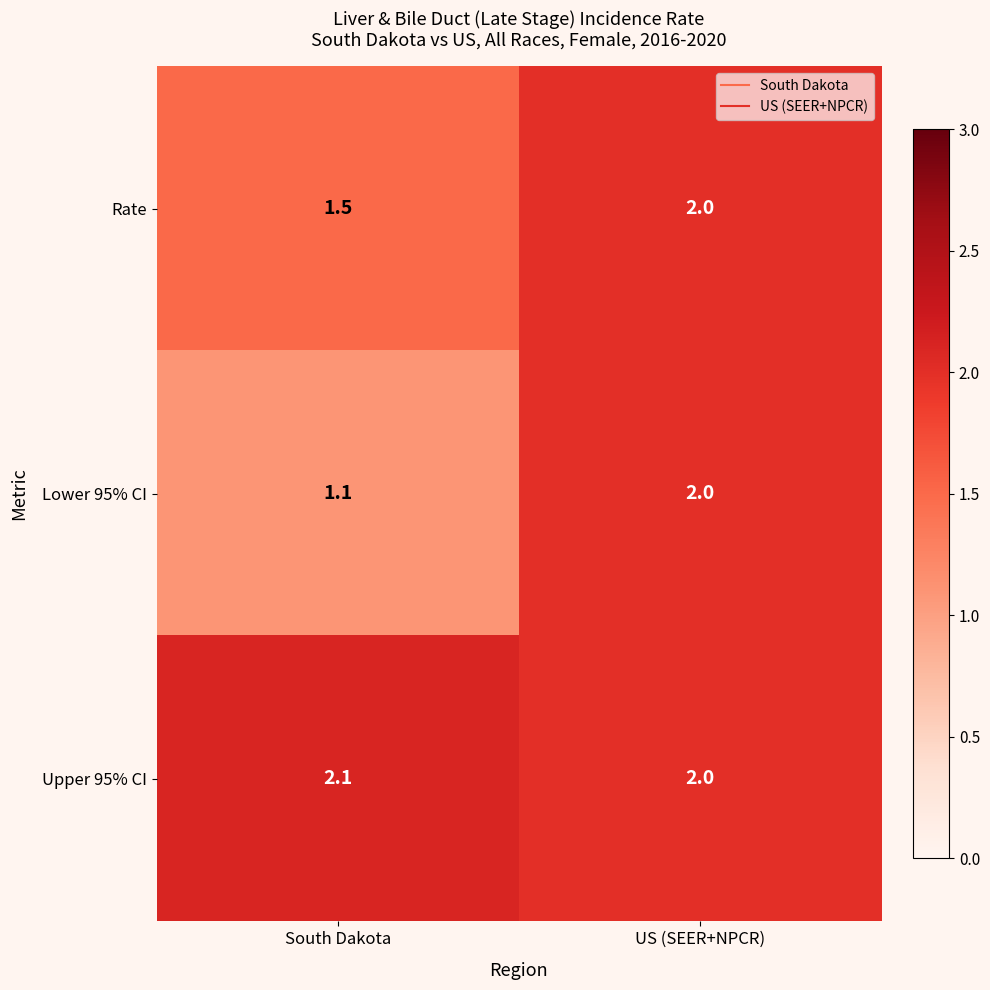

What is the smallest value displayed?

1.1